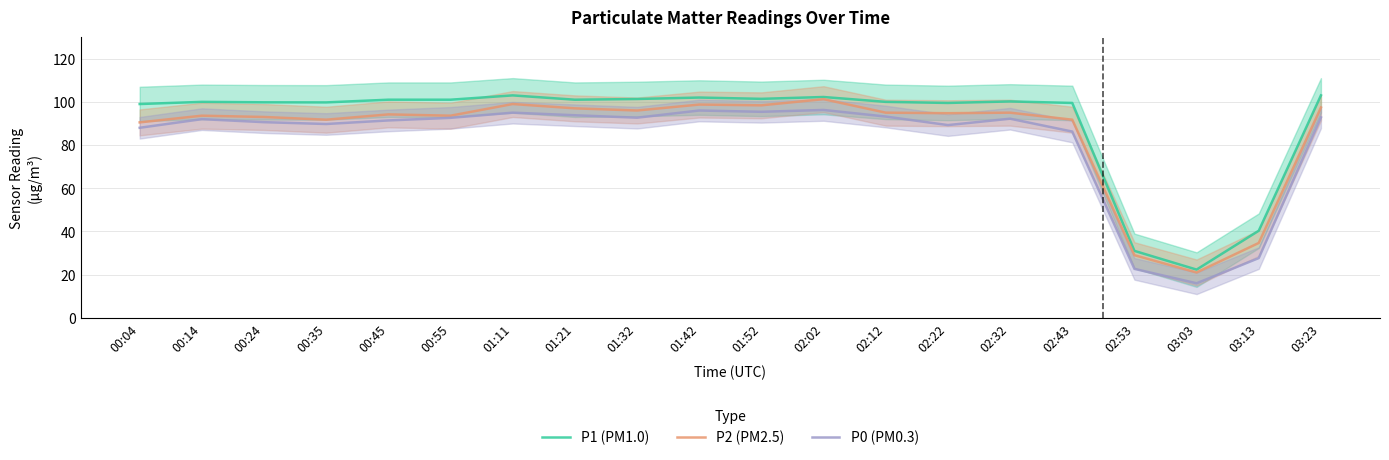

Which category has the lowest value across all series?

03:03